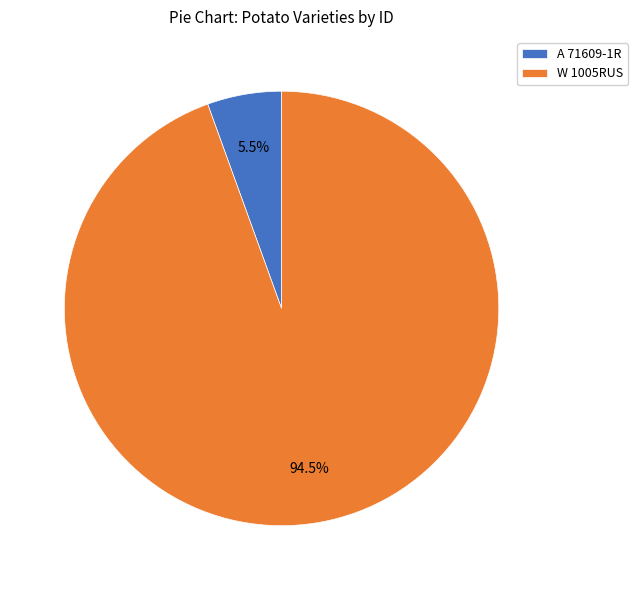

How many slices are in this pie chart?

2